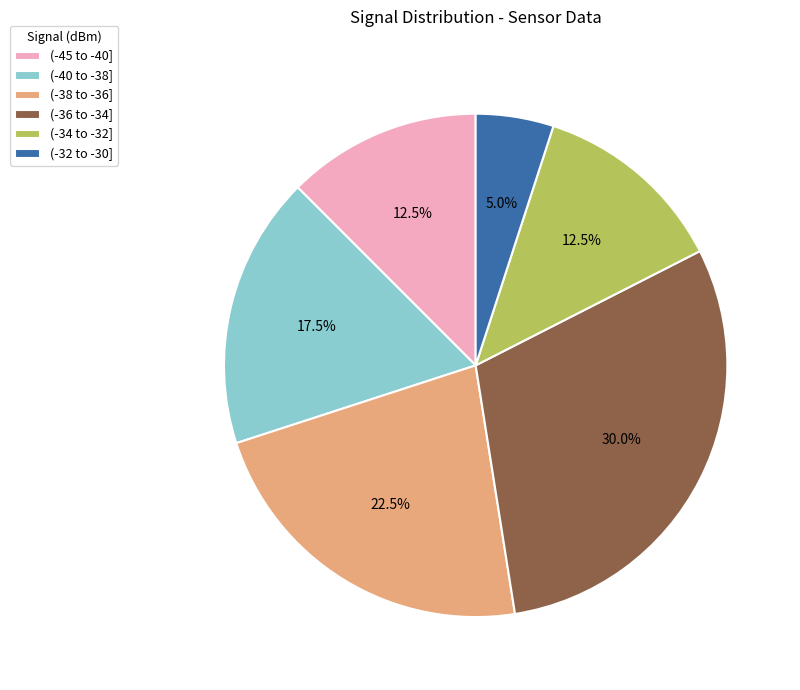

What is the ratio of the value at (-34 to -32] to the value at (-38 to -36]?

0.6